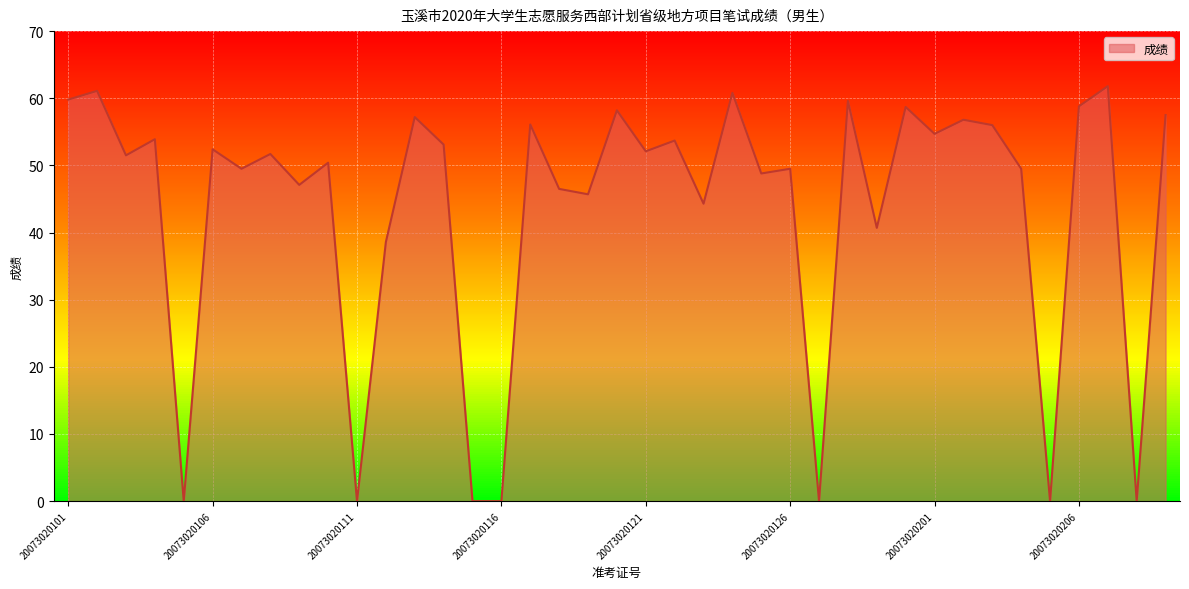

What is the greatest value displayed?

61.8